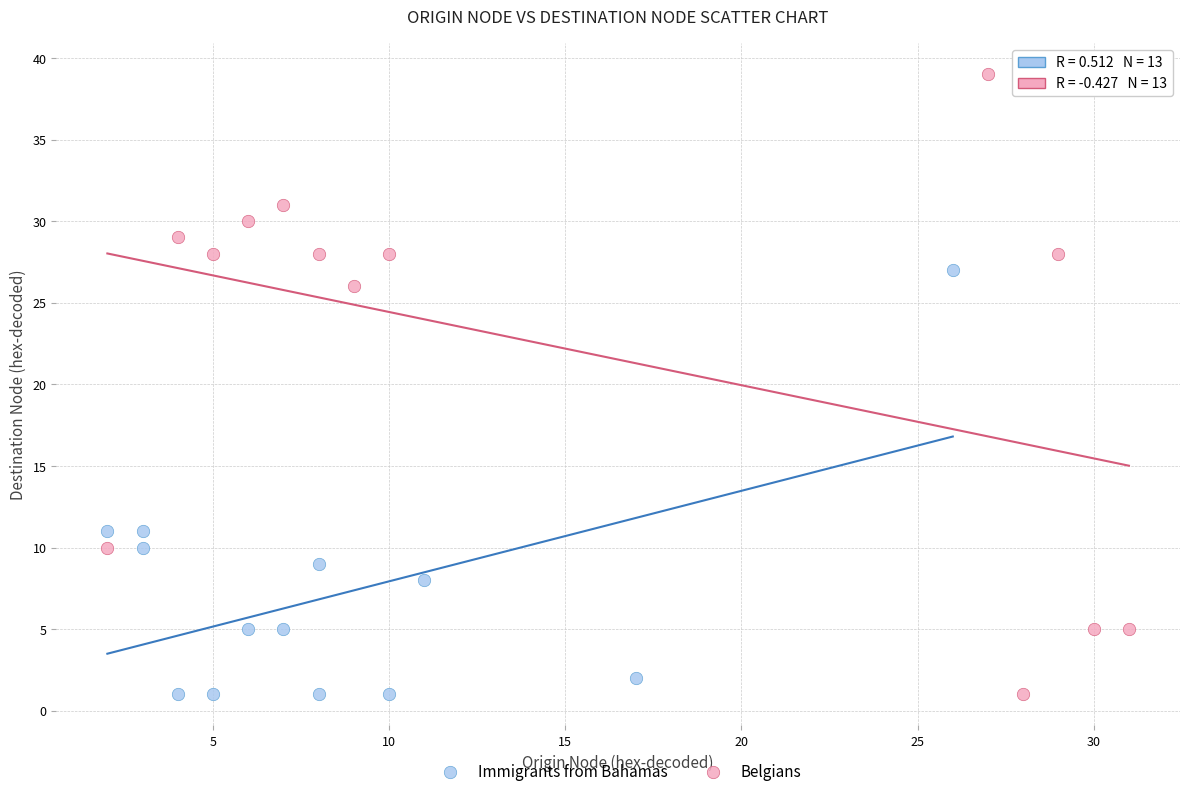

Which series has the largest Y range (max minus min)?

Belgians